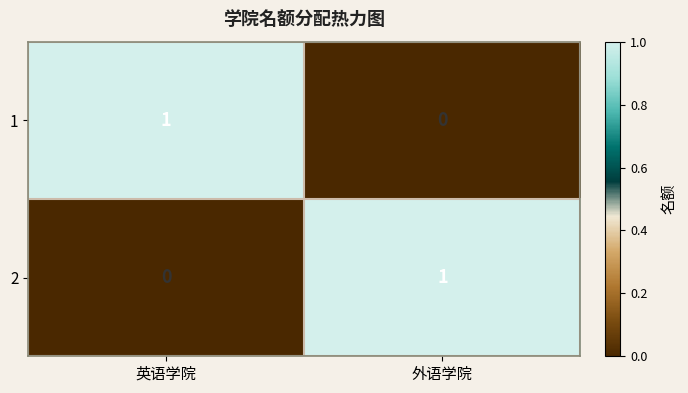

Rank the series at 英语学院 from lowest to highest value.

2, 1